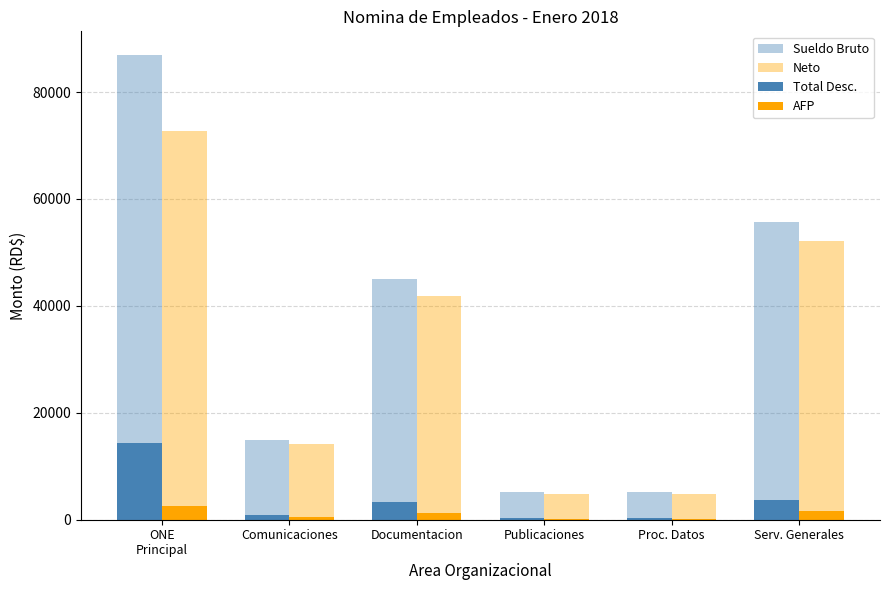

How many distinct data groups are displayed?

4